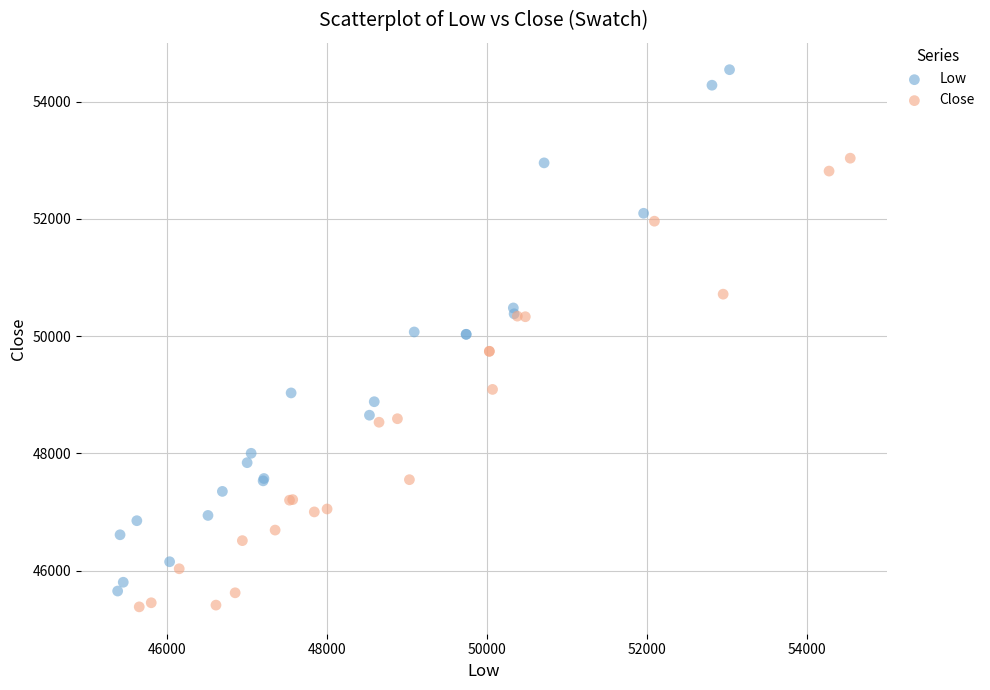

What are all the series names shown in the legend?

Low, Close